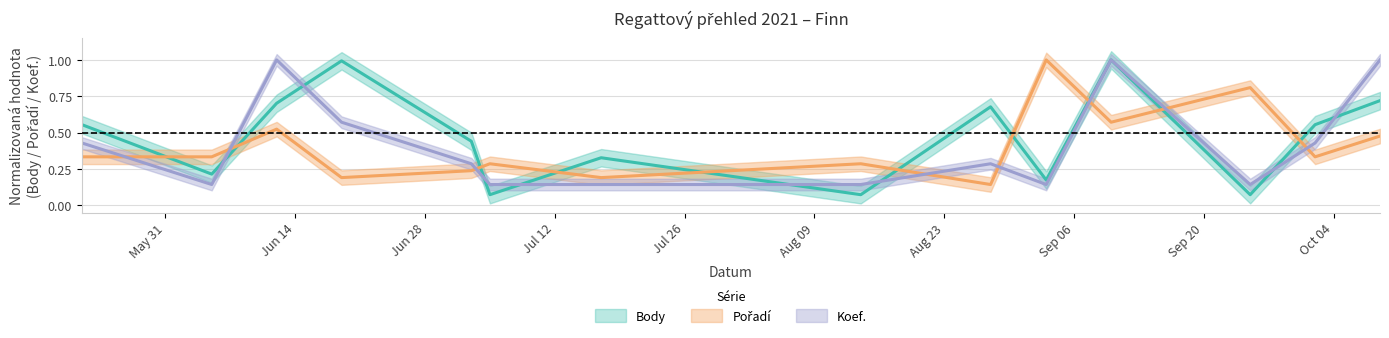

Between 2021-10-09 and 2021-06-19, which is larger?

2021-06-19